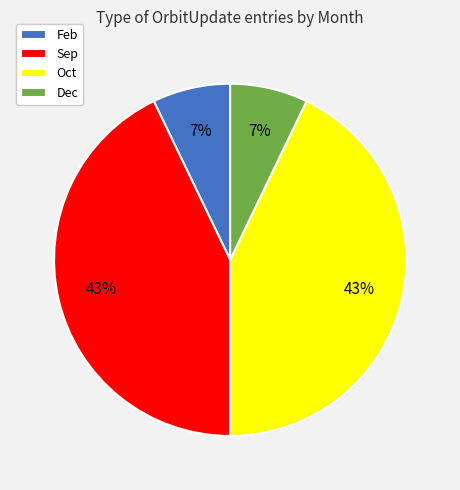

What percentage is the Feb slice, to the nearest percent?

7%